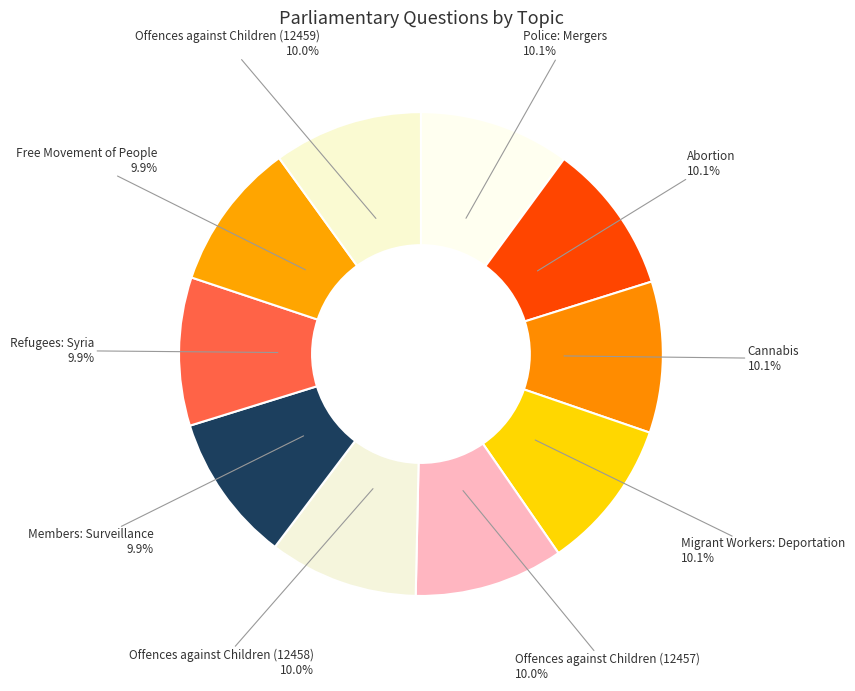

How many segments does this pie chart have?

10